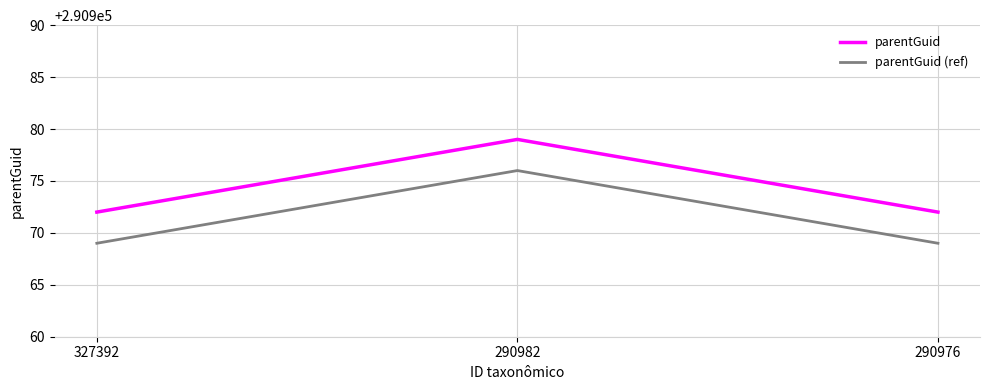

What is the greatest value displayed?

290979